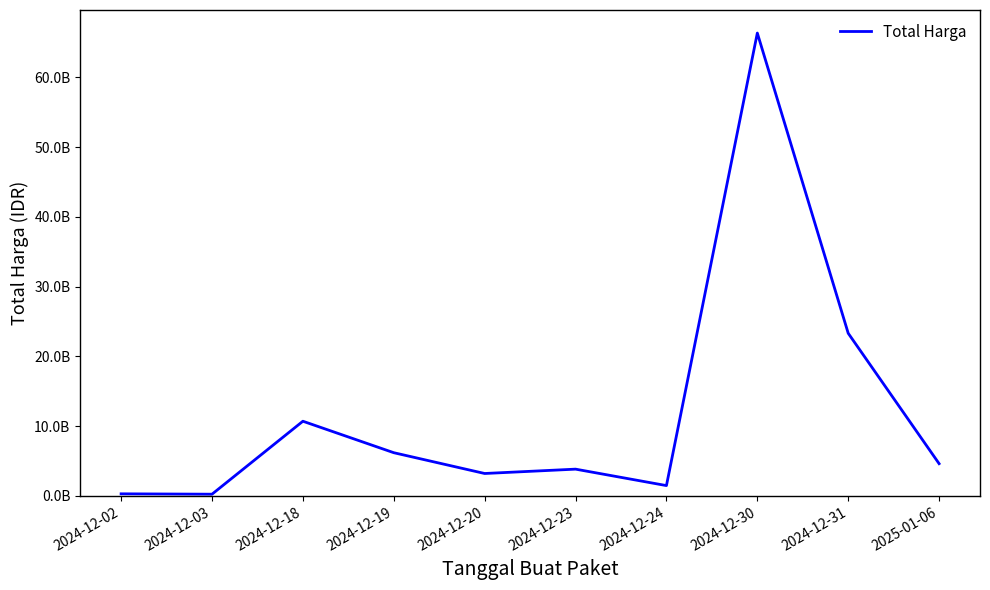

True or false: there are more than 0 points higher than both neighbors.

True